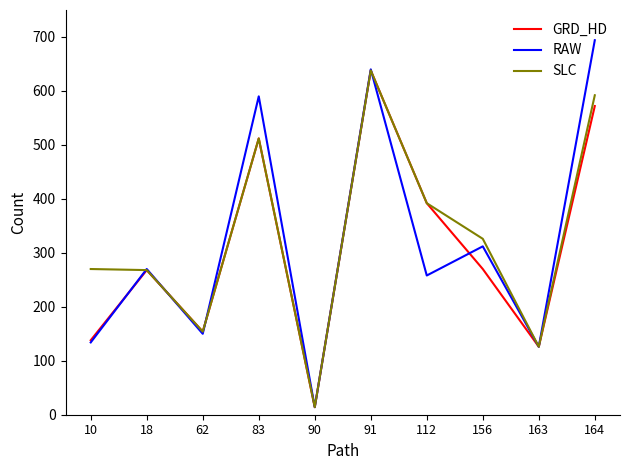

List the series in order of their overall mean, lowest first.

GRD_HD, RAW, SLC